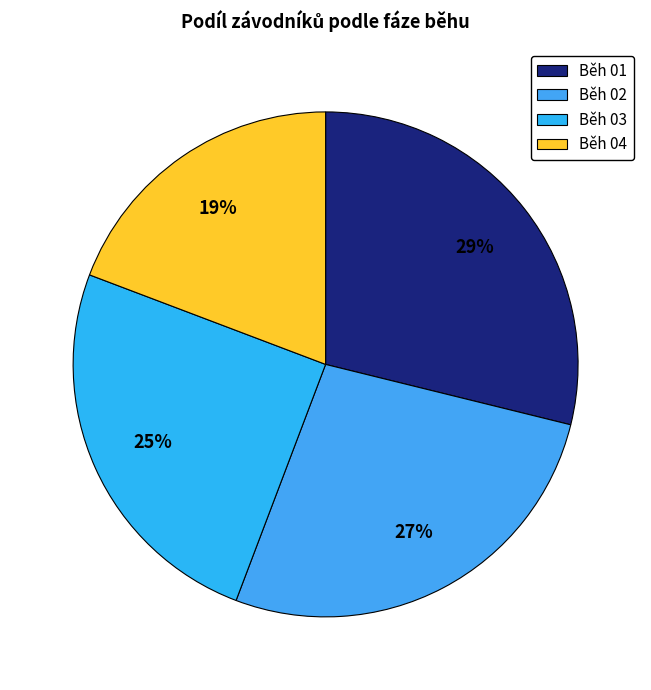

Is the sum of Běh 01 and Běh 02 greater than half?

Yes